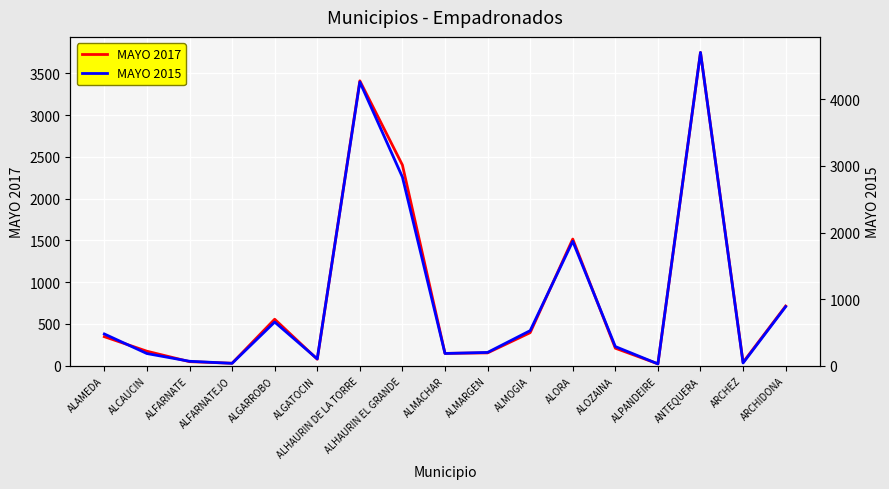

Does the chart display data point markers on the line(s)?

No